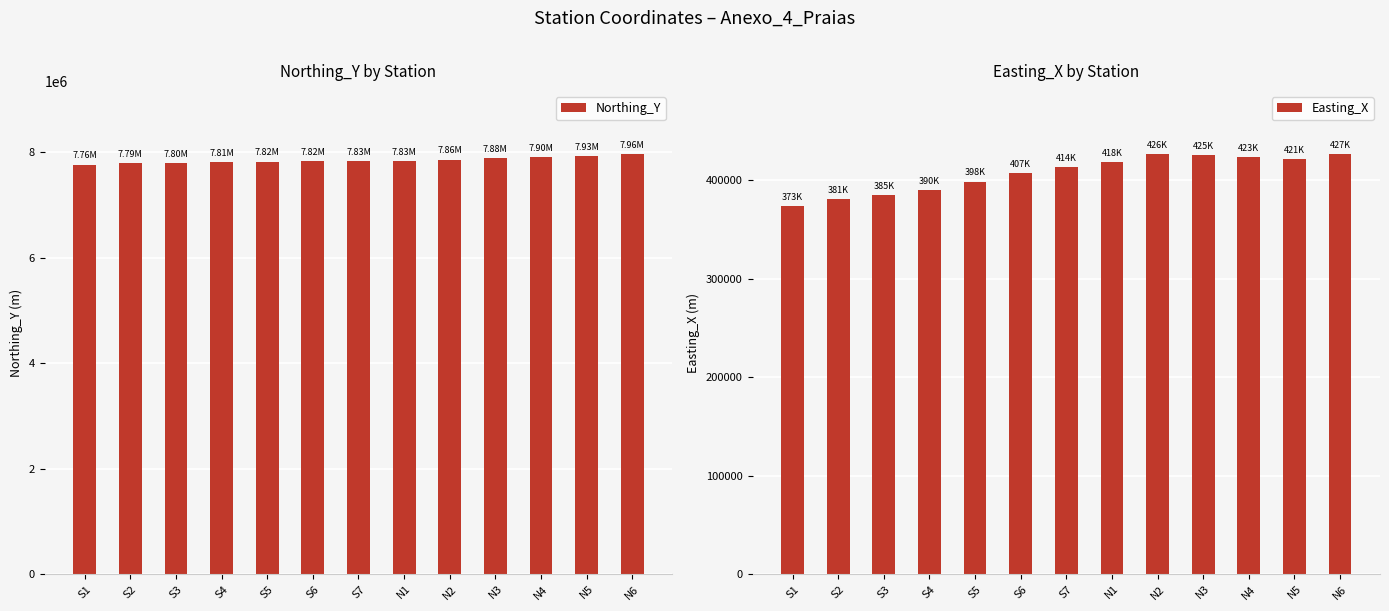

Between S1 and N3, which series saw the biggest shift?

Northing_Y